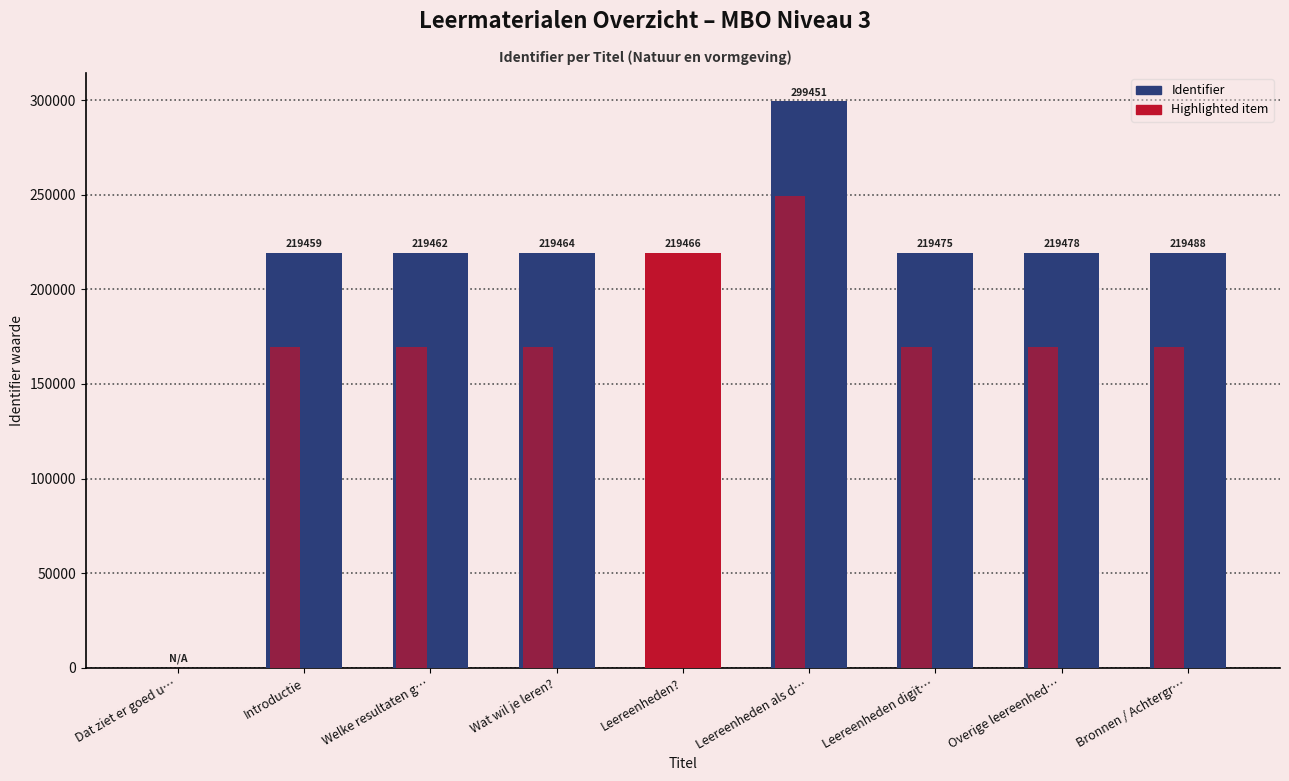

How many groups of bars are there?

9